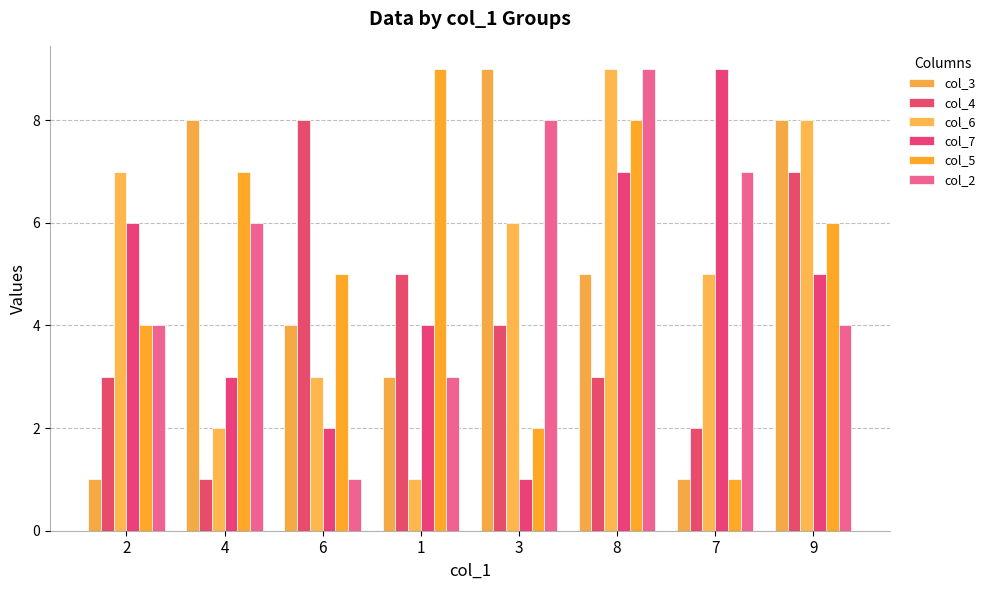

What position from the left is 2?

1